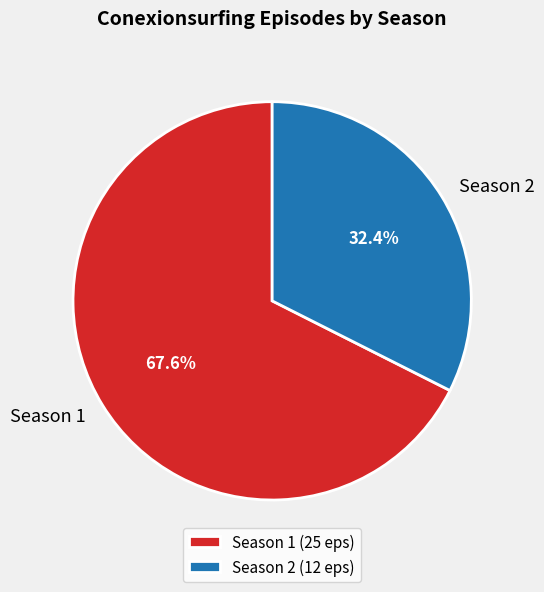

What is the total percentage of Season 1 and Season 2?

100.0%